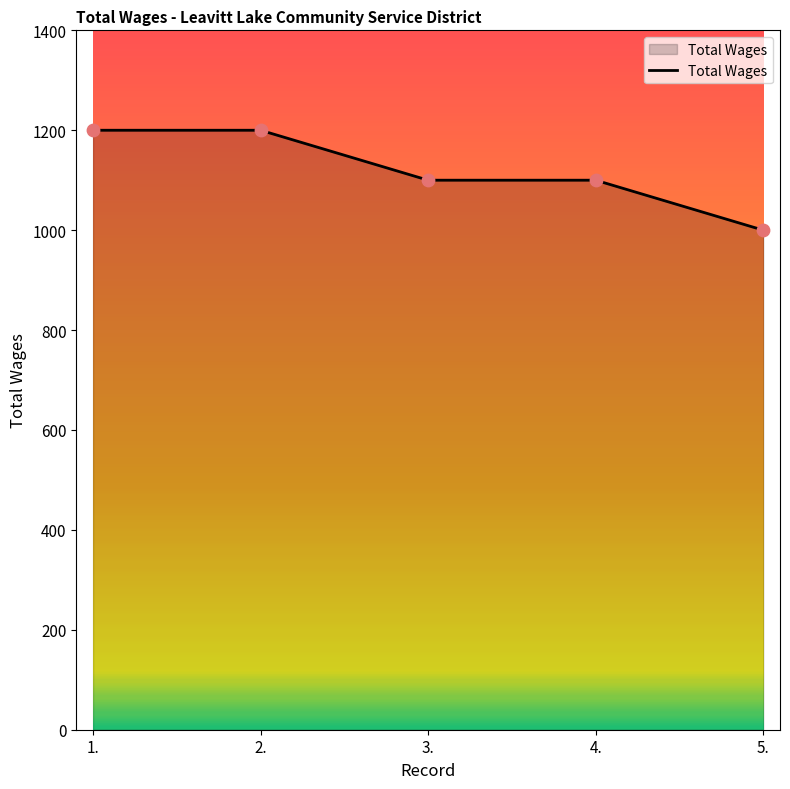

What is the change in value from 1. to 5.?

-200